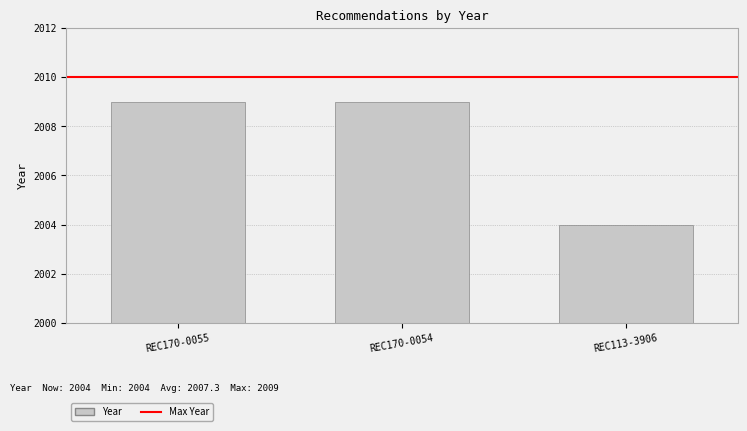

How many bars are there in total?

3